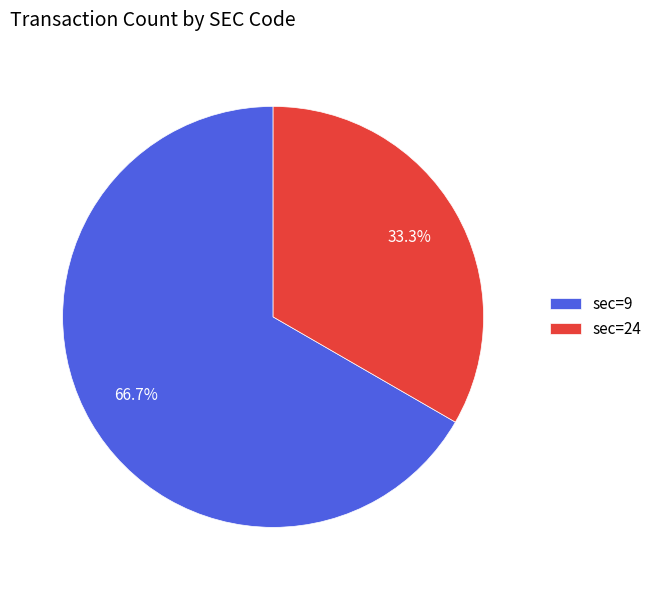

How many segments does this pie chart have?

2